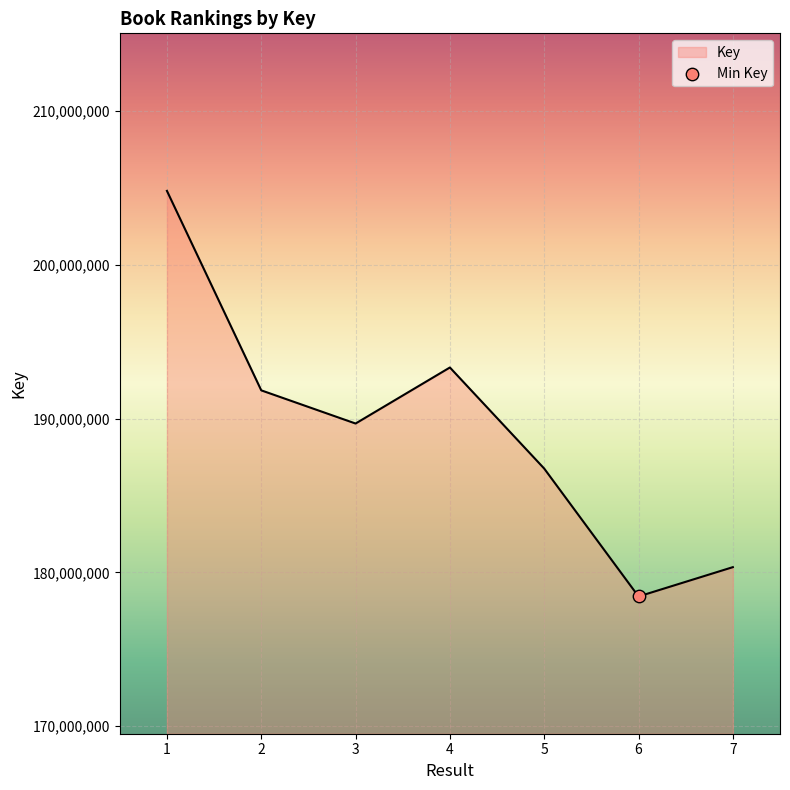

What is the change in value from 2 to 3?

-2156091